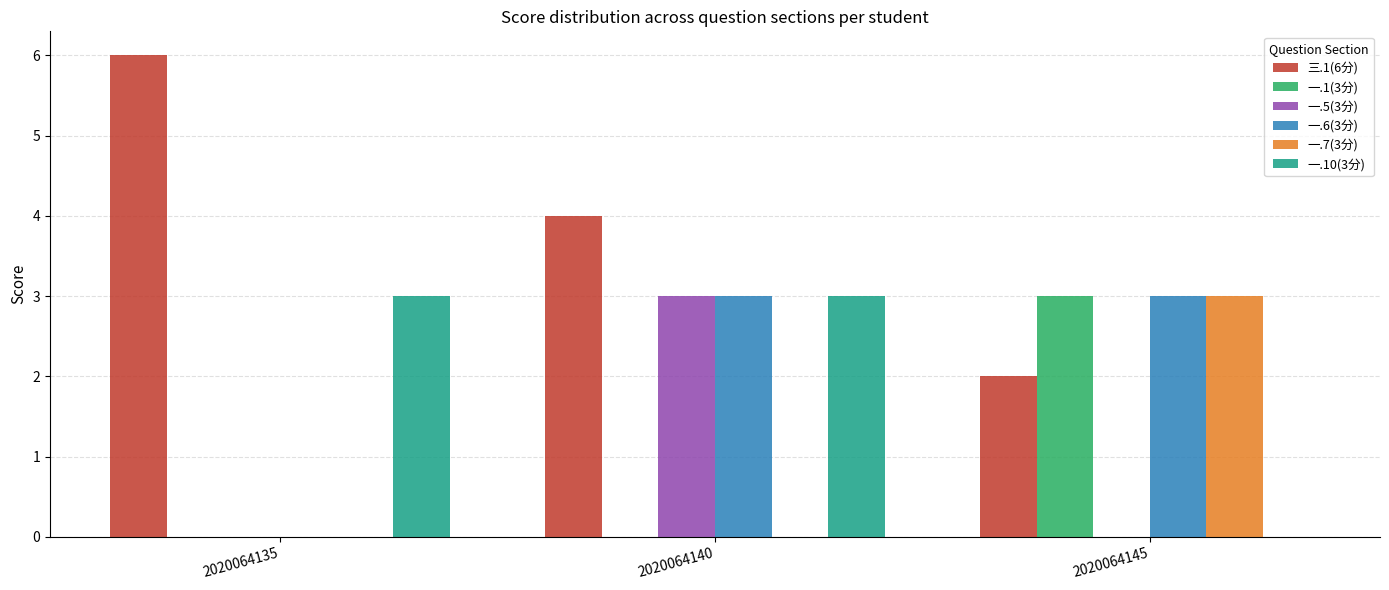

Is the value of 三.1(6分) at 2020064140 greater than the value of 一.5(3分) at 2020064145?

Yes